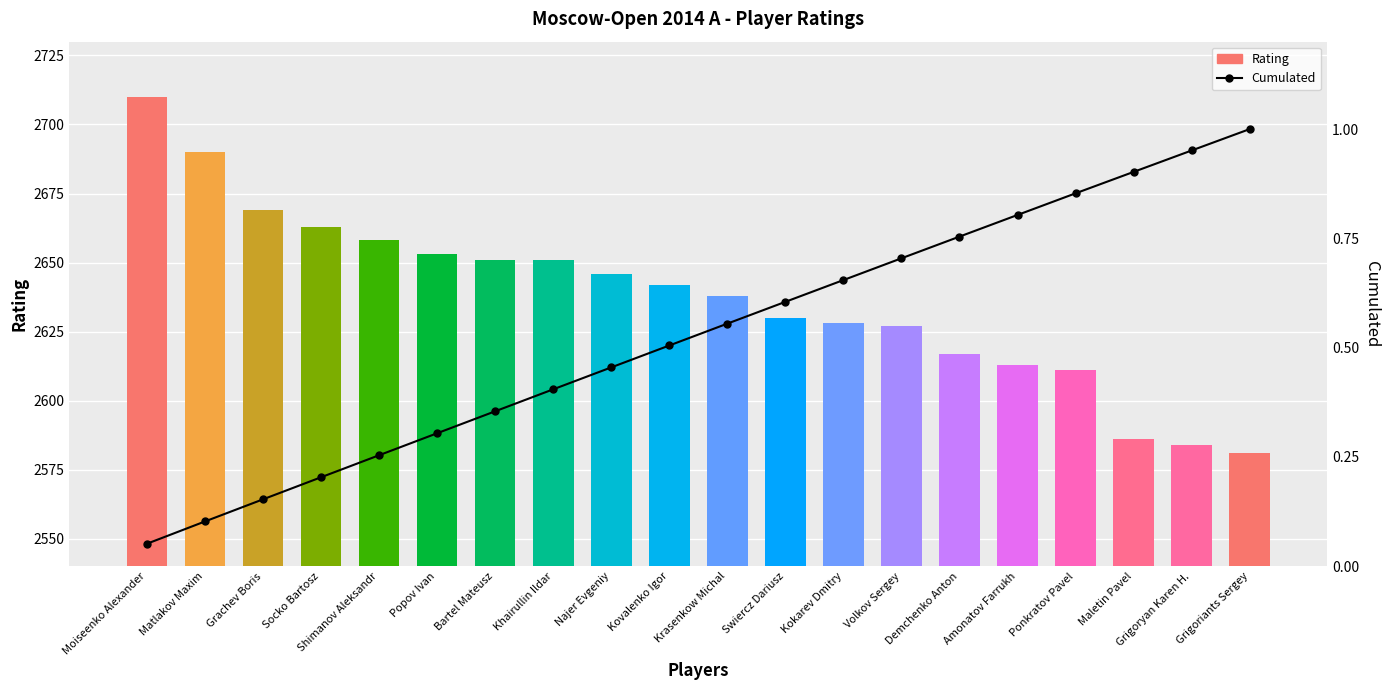

Does the chart contain stacked bars?

No